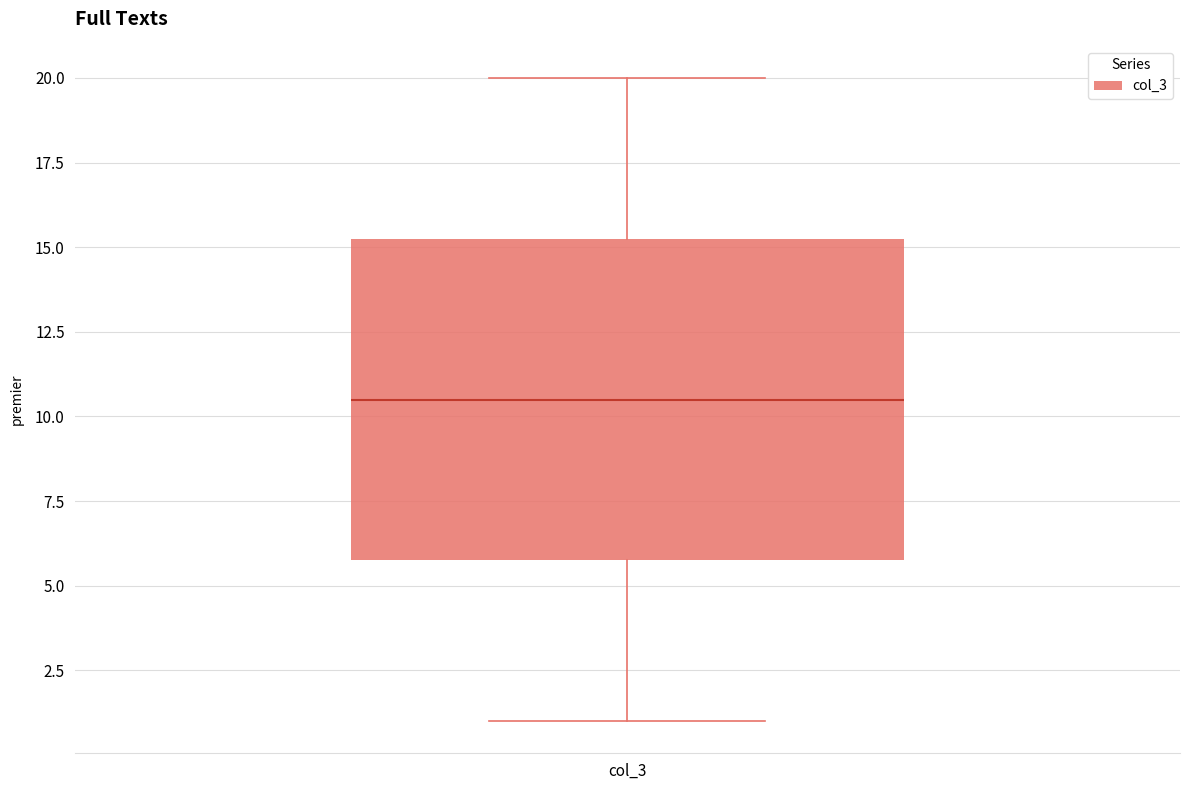

Where does the upper whisker of the box for col_3 end on the y-axis? The values are not printed on the chart, so give them approximately, as read against the axis.

20.0